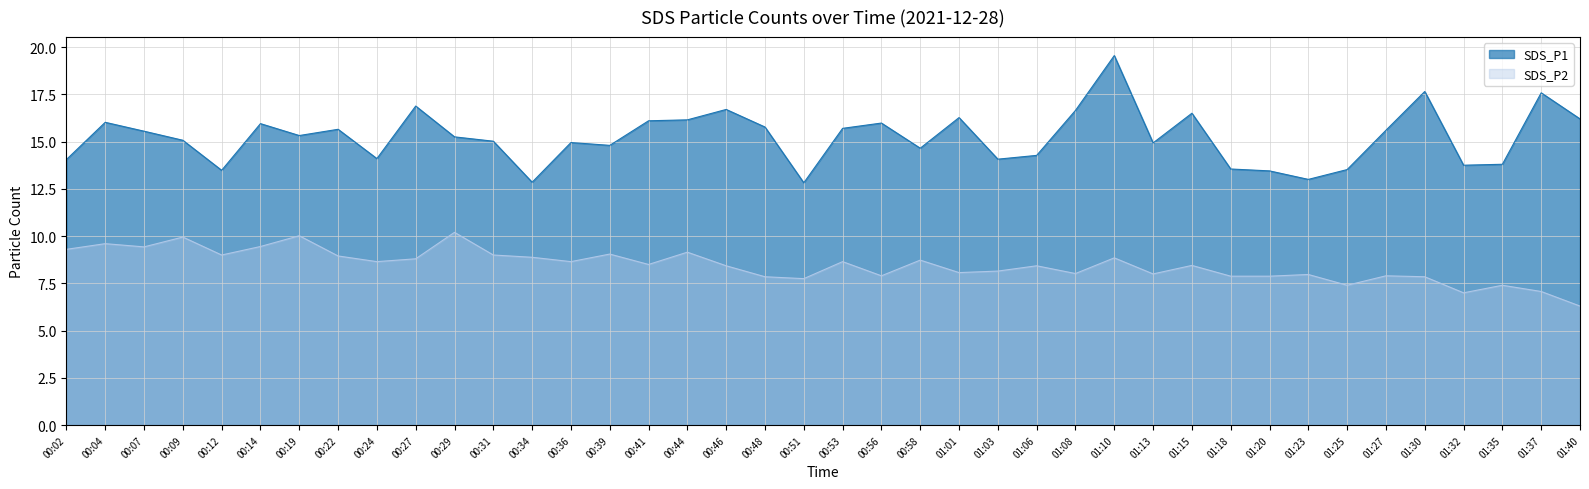

What is the value of the SDS_P1 point at the 17th from the left?

16.1